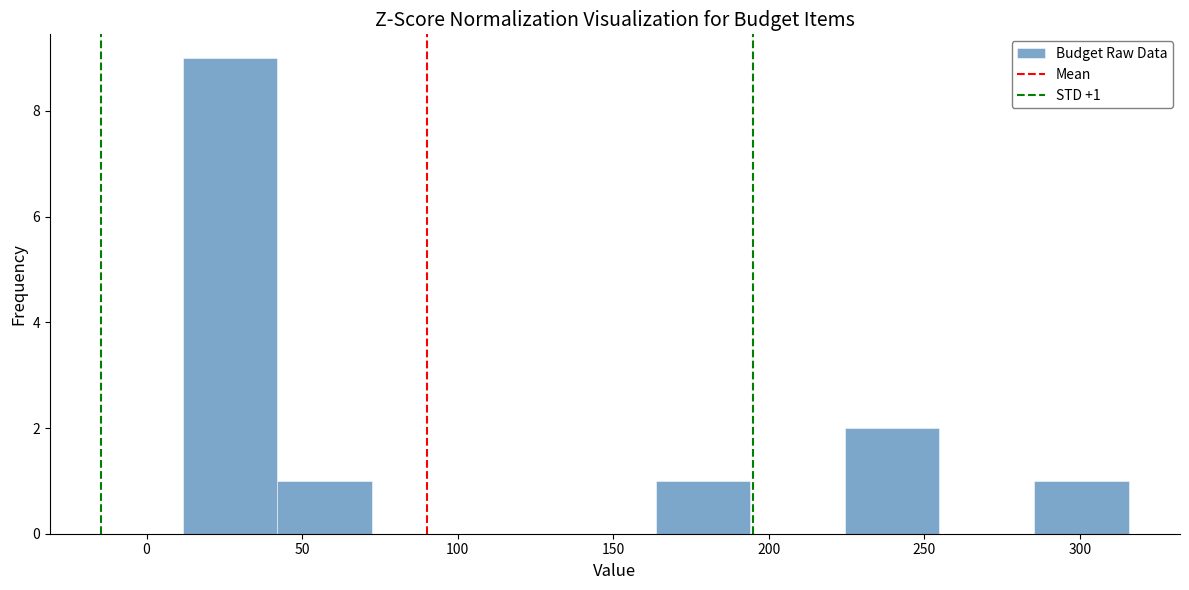

Over which range of the x-axis is the bar tallest?

10 to 40